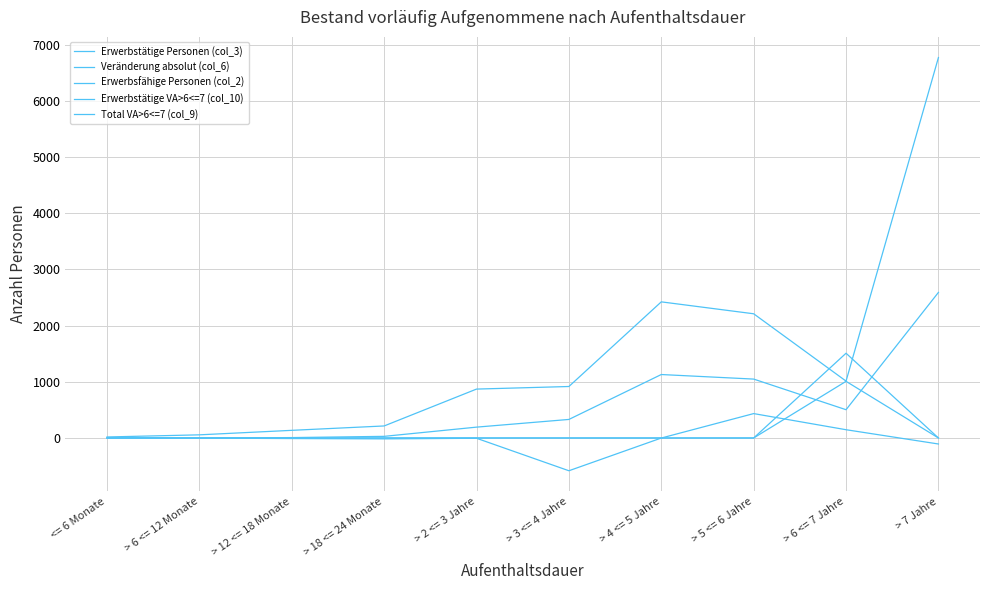

How many lines are shown in the chart?

5